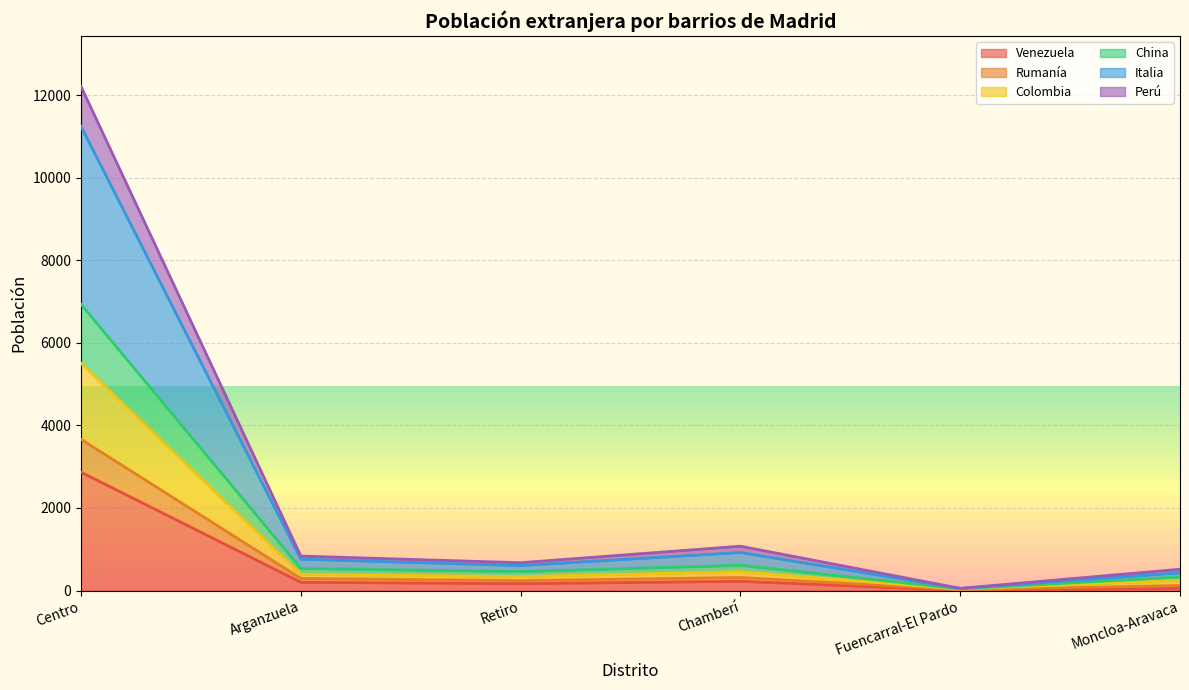

The value of Italia at Fuencarral-El Pardo is 90. True or false?

False